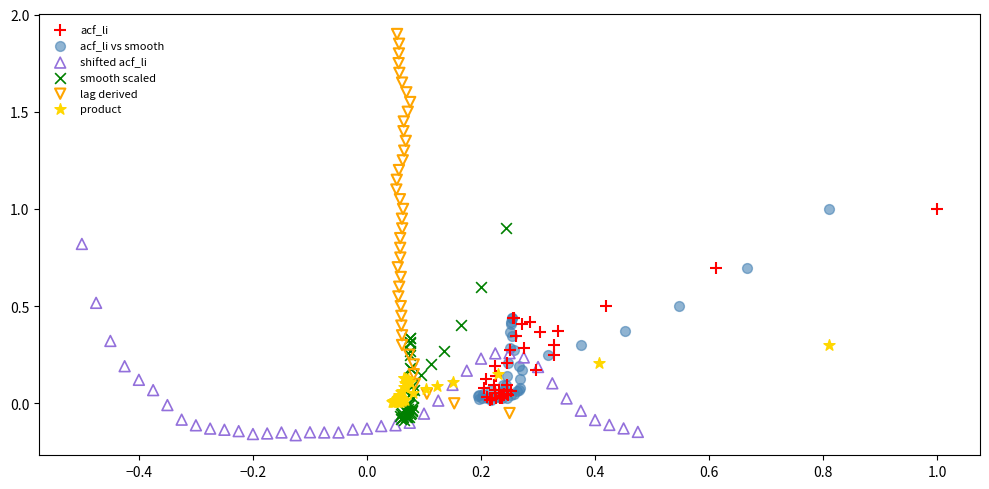

Which series has the widest spread of Y values?

lag derived